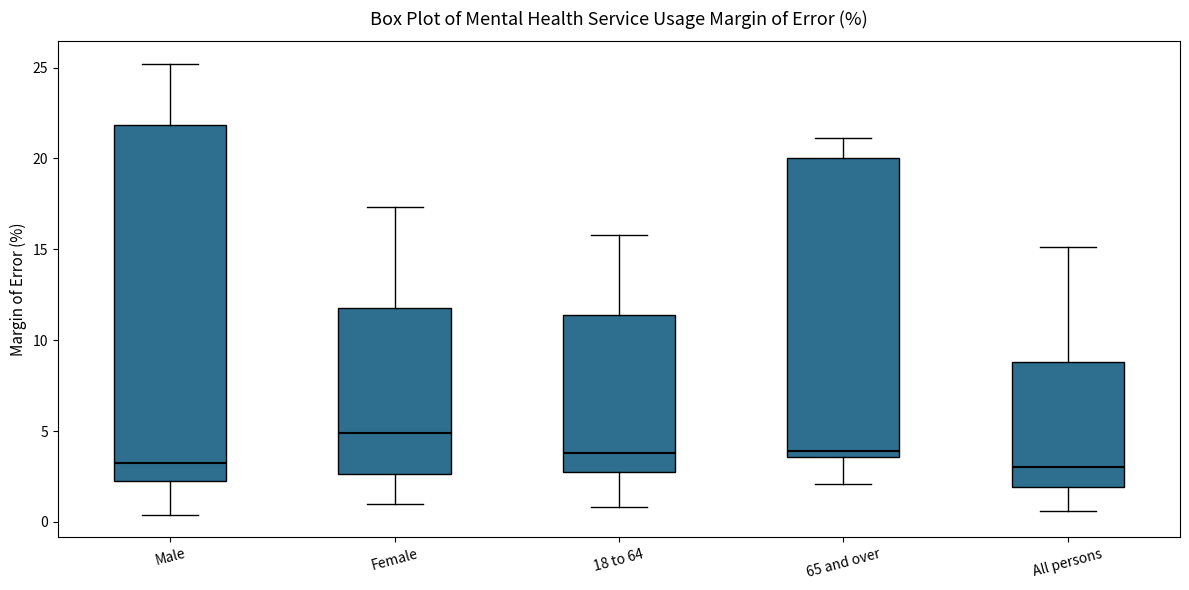

Where does the upper whisker of the box for Female end on the y-axis? The values are not printed on the chart, so give them approximately, as read against the axis.

17.5